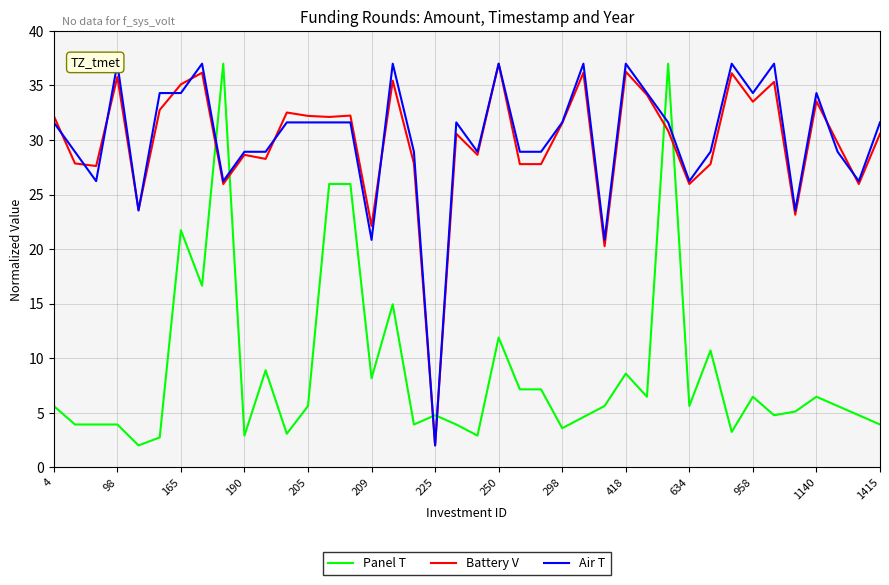

What are all the series names shown in the legend?

Panel T, Battery V, Air T